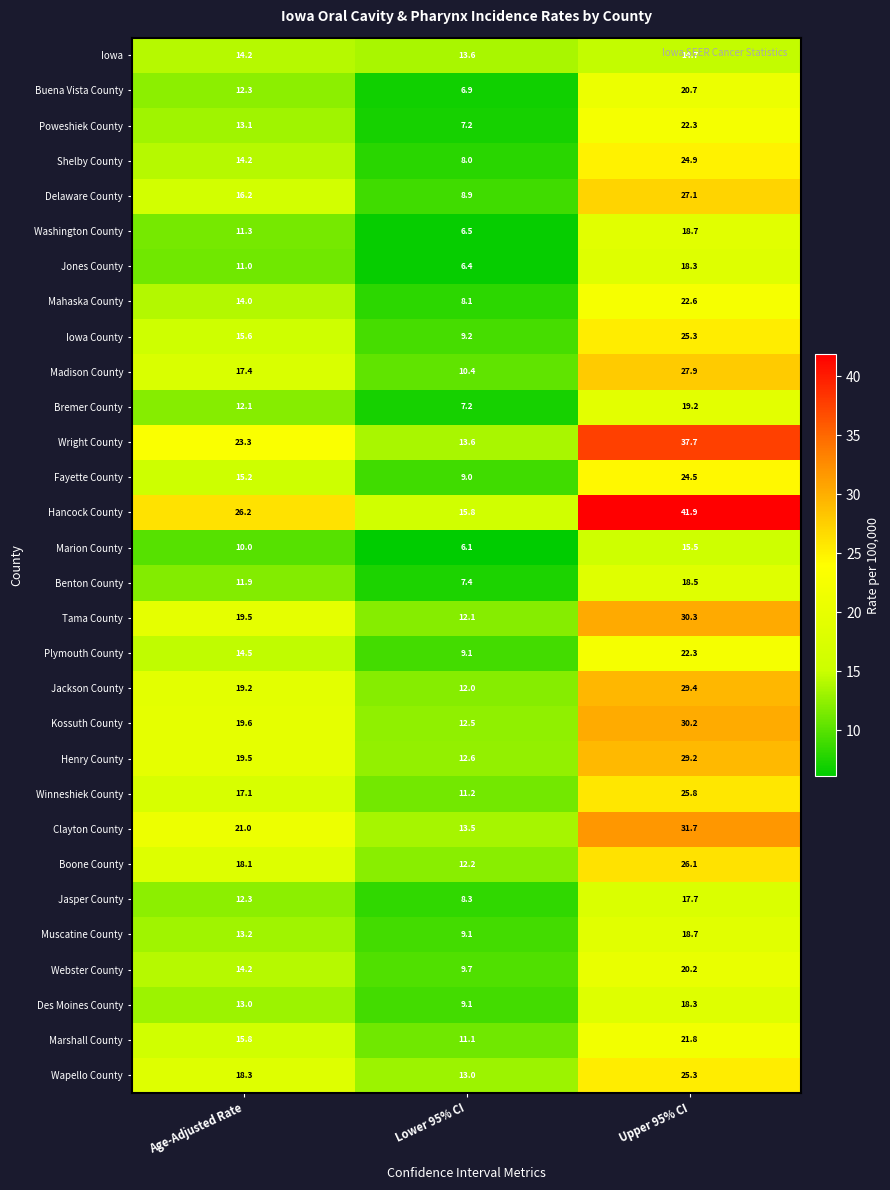

Count the number of categories in the chart.

3